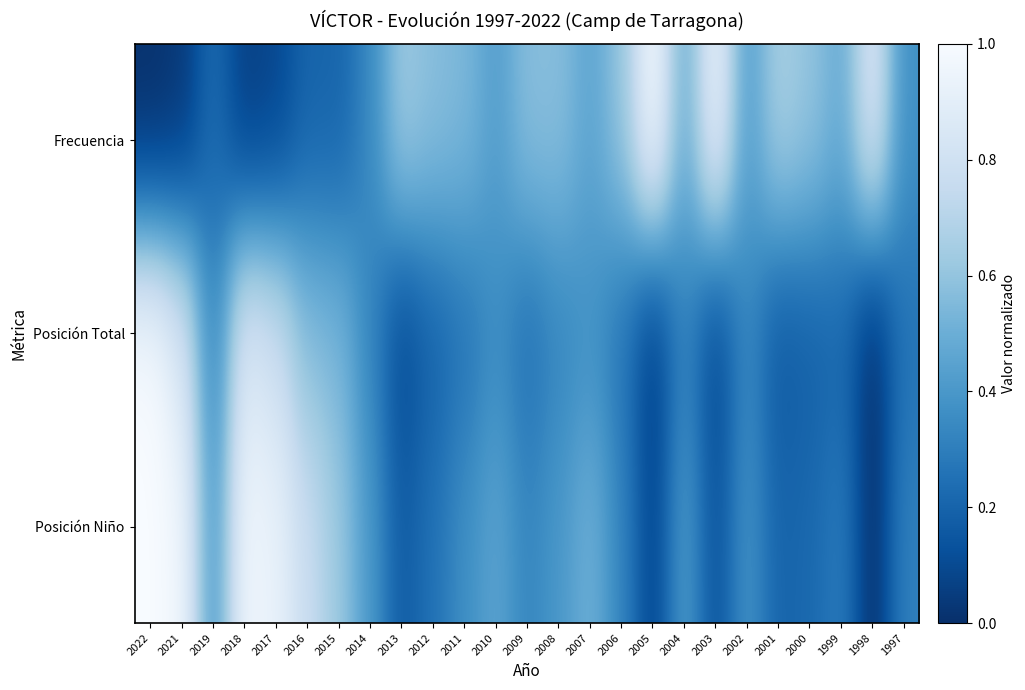

Between 2014 and 2012, which is larger?

2012